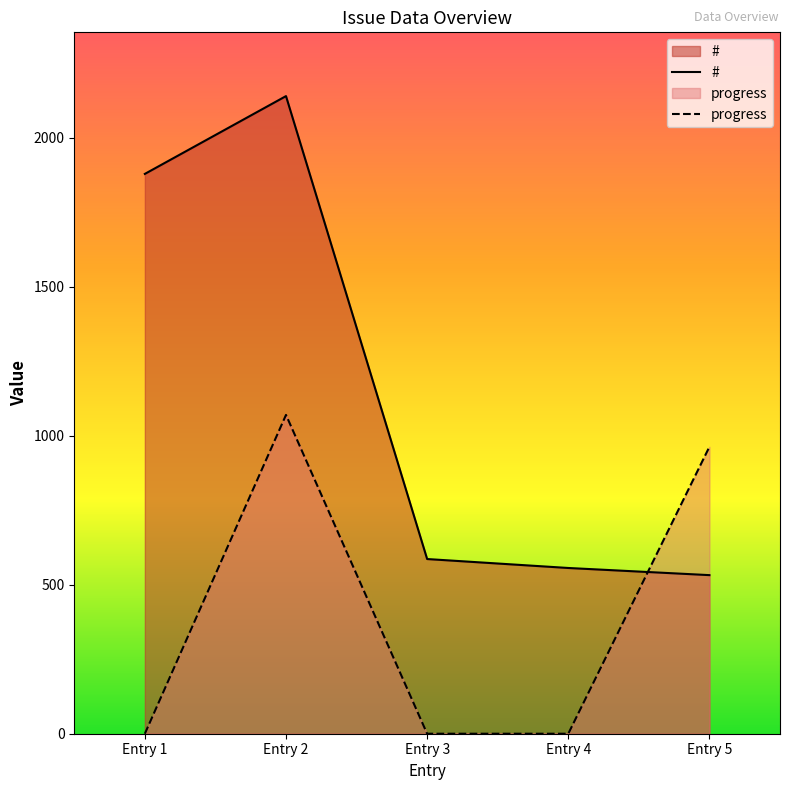

Is it true that # equals 884.6 at Entry 4?

False